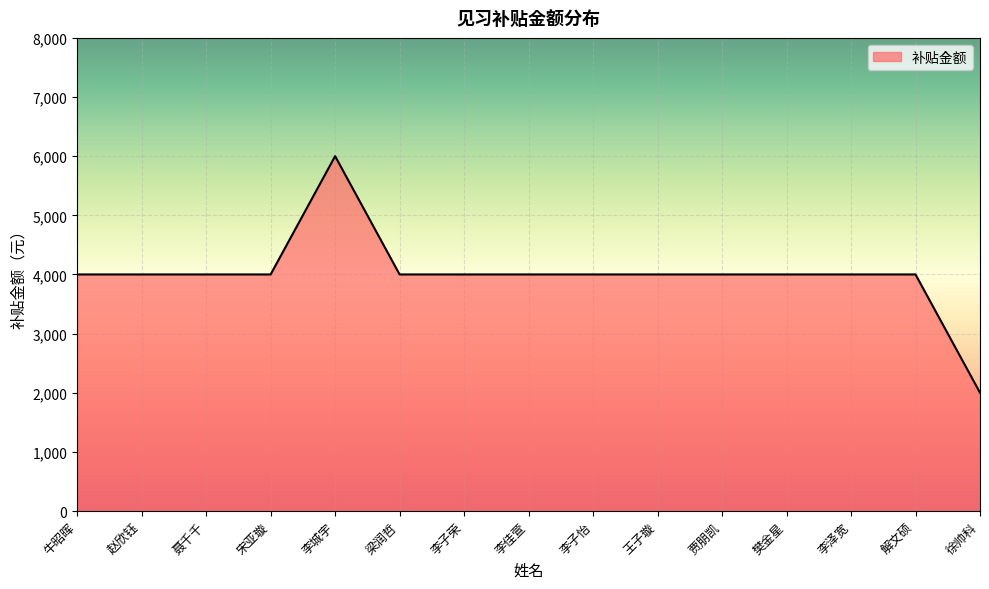

What is the maximum value shown in the chart?

6000